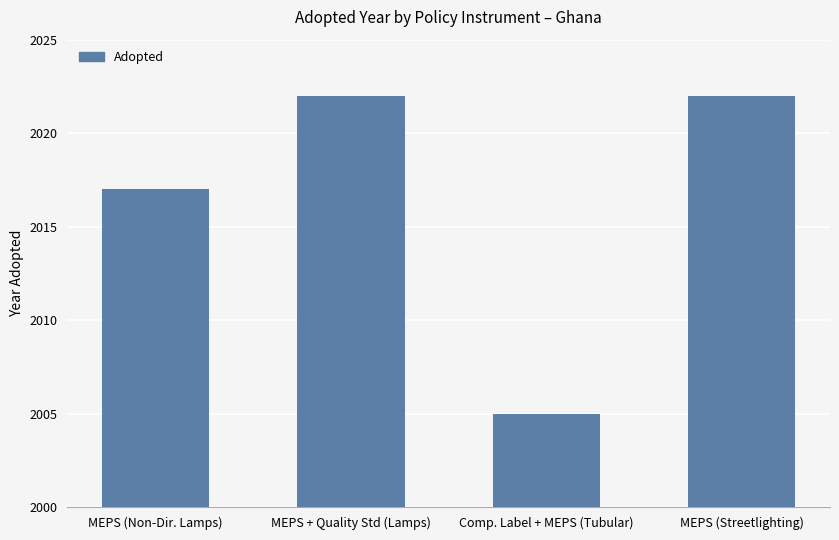

What position from the left is Comp. Label + MEPS (Tubular)?

3